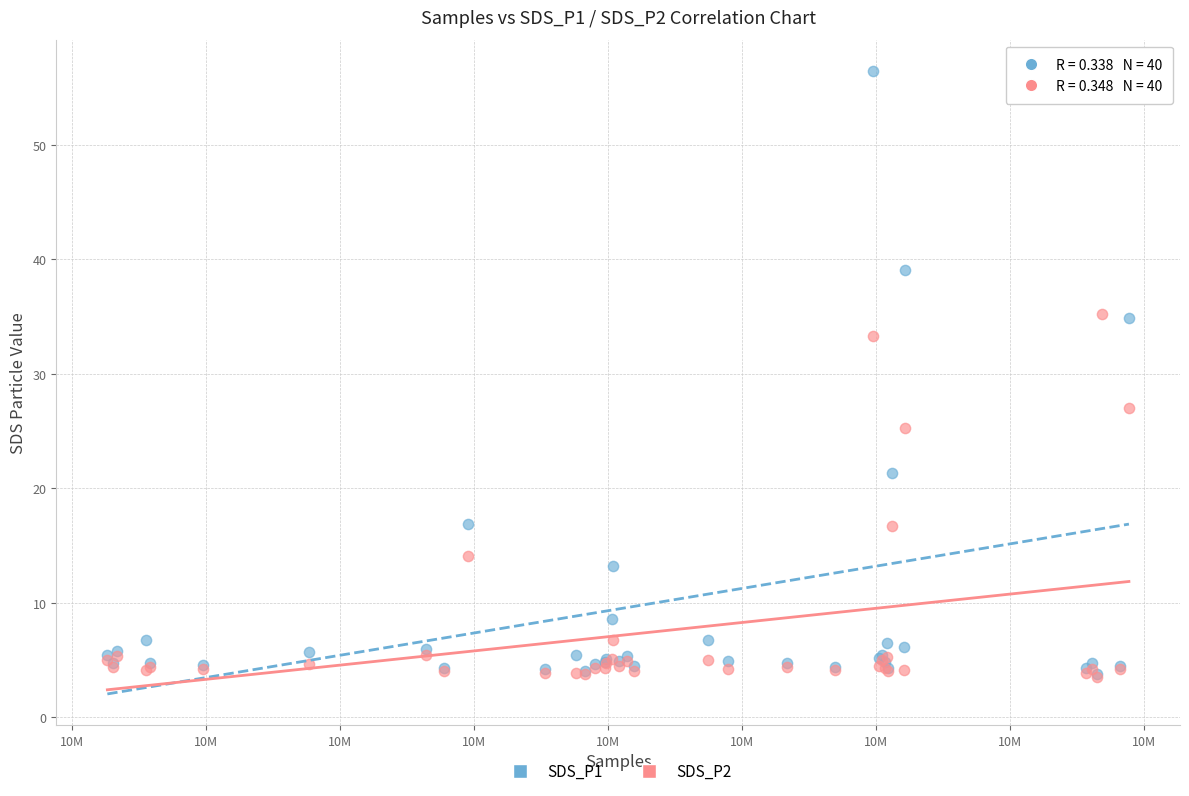

Which series contains the highest Y value?

SDS_P1